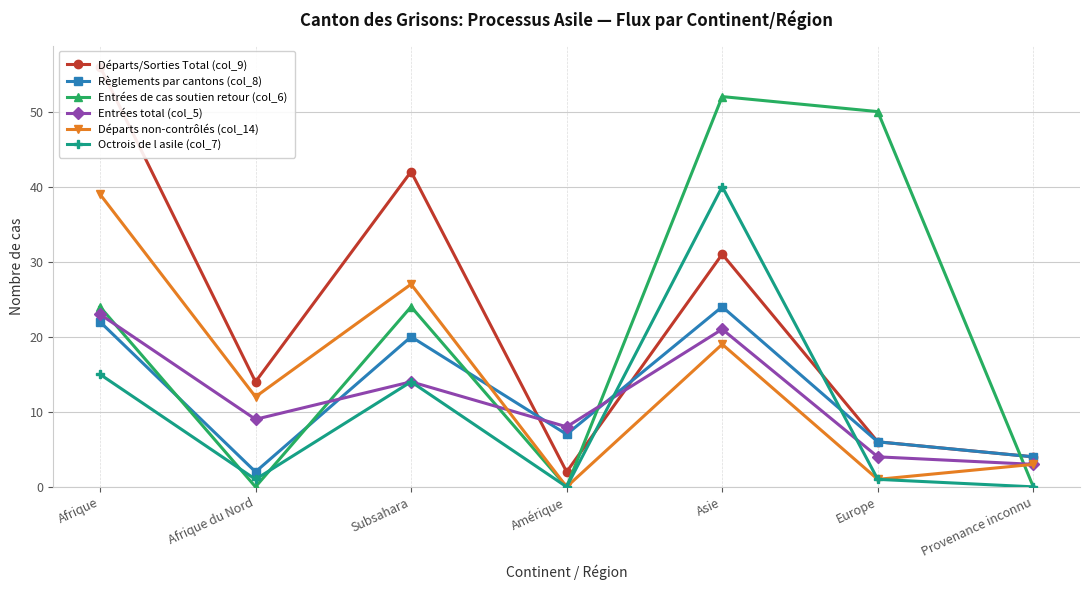

Which category has the highest value in the Octrois de l asile (col_7) series?

Asie